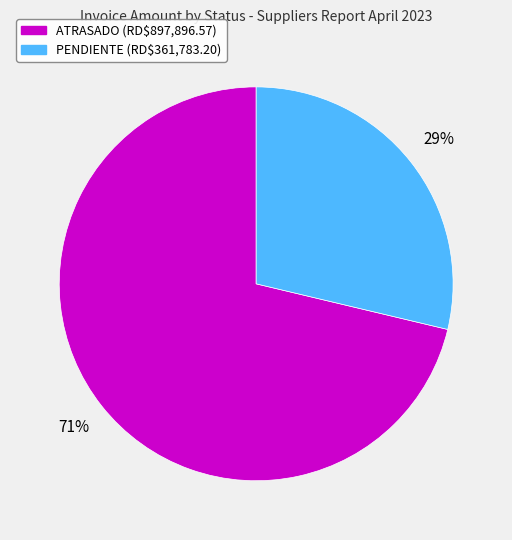

To the nearest percent, what is the average slice percentage?

50%